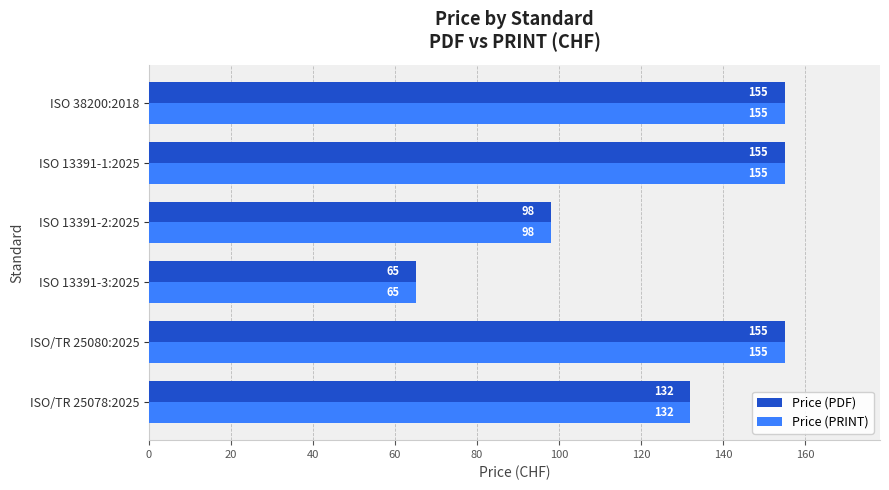

How many Price (PRINT) values are between 98 and 155?

5